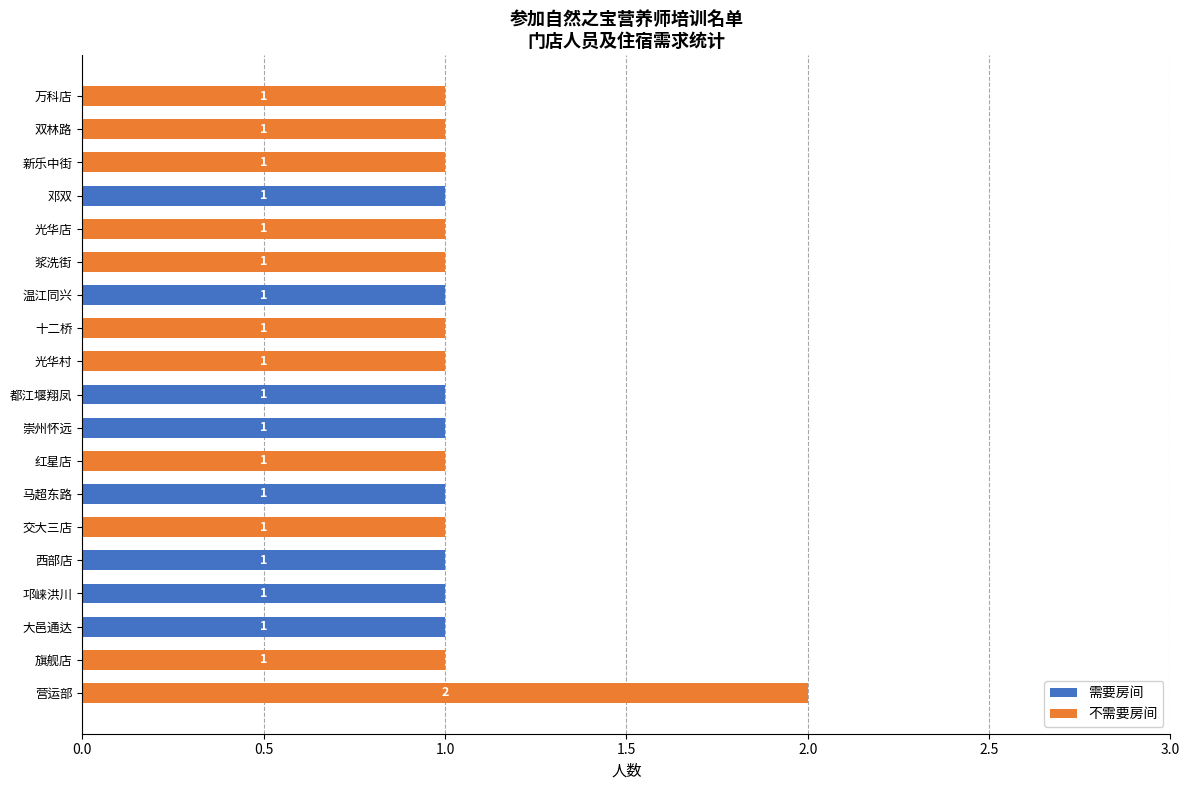

At which category is the sum across all series the highest?

营运部